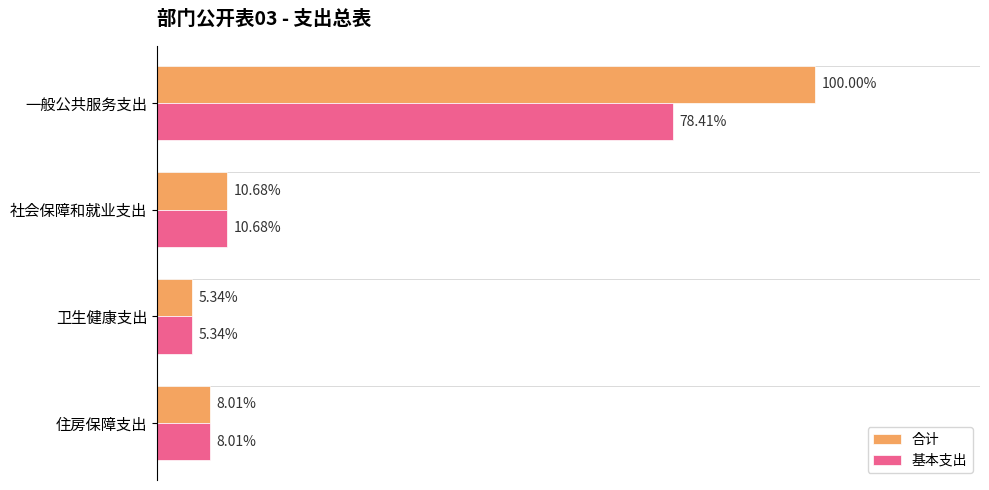

What are all the series names shown in the legend?

合计, 基本支出